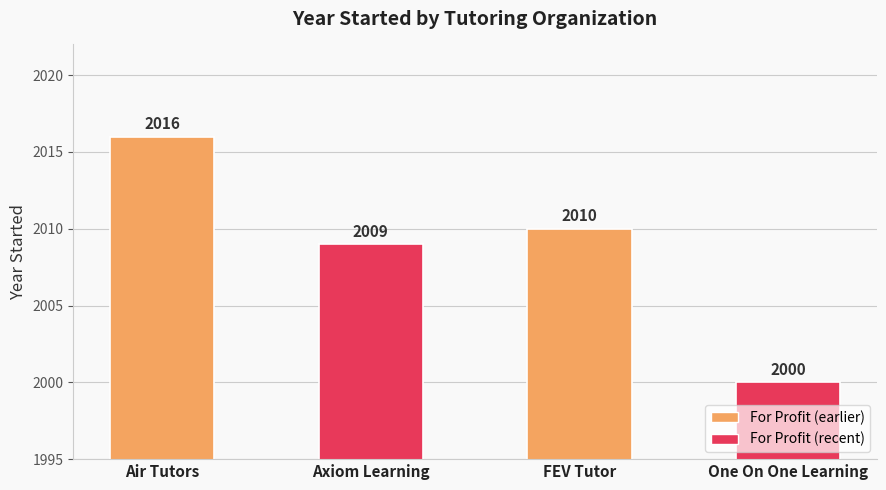

Reading left to right, what are all the values shown in this chart?

Air Tutors=2016	Axiom Learning=2009	FEV Tutor=2010	One On One Learning=2000